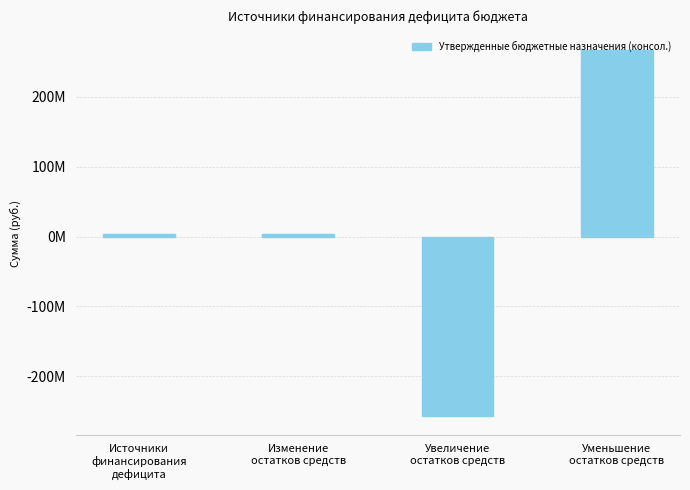

Reading left to right, list all the values displayed in this chart.

3794220.0	3794220.0	-257432187.0	266932596.4